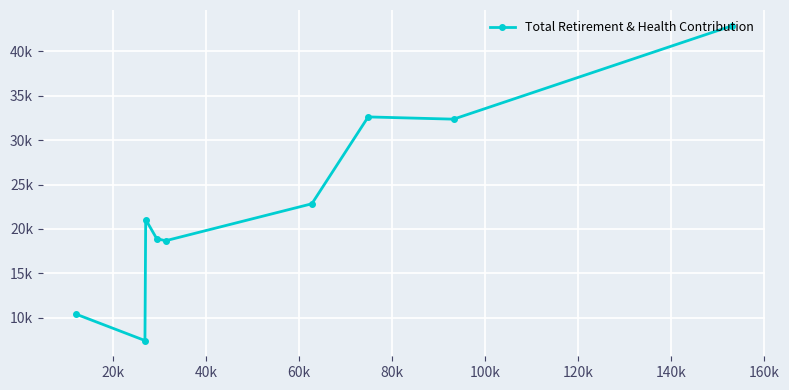

What is the difference between the maximum and second lowest values?

32478